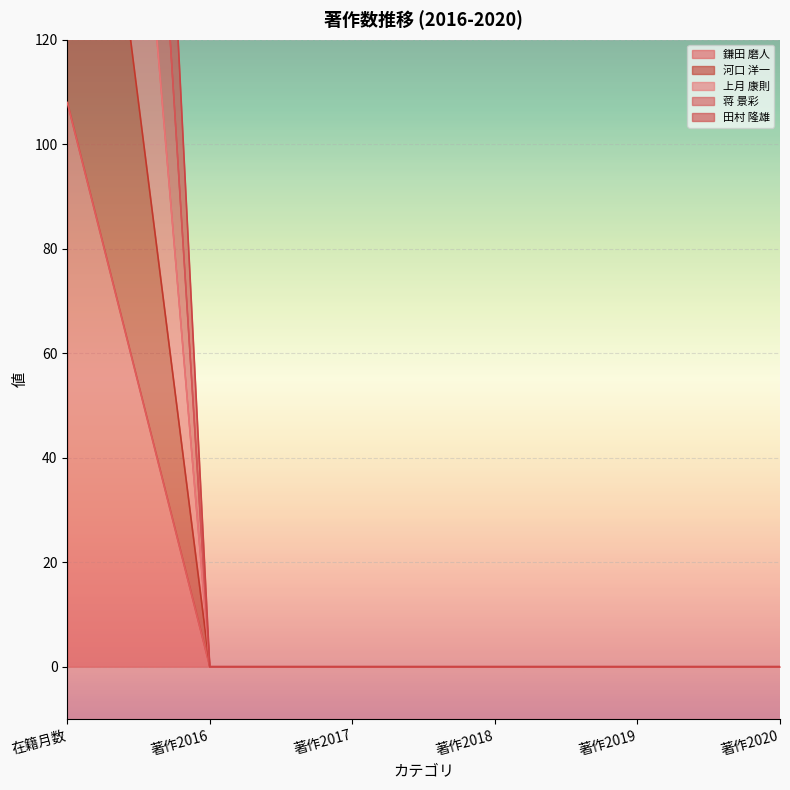

Does the chart display data point markers on the line(s)?

No